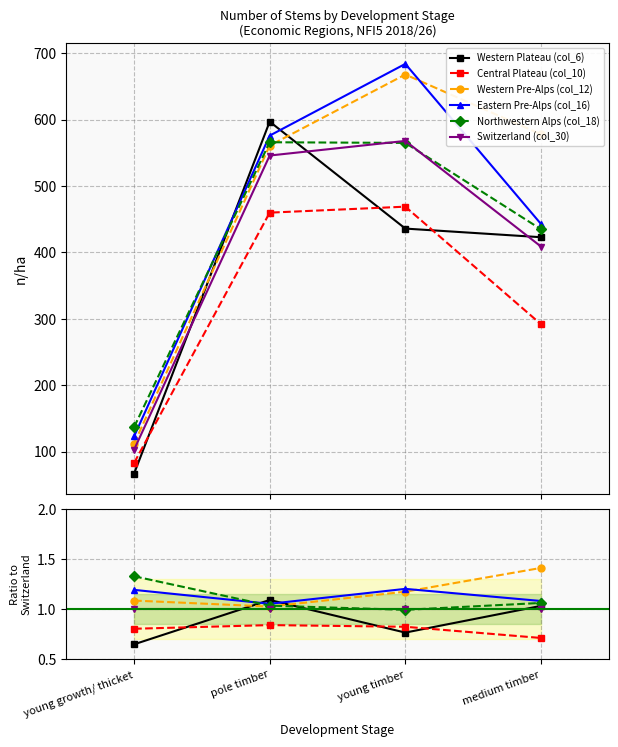

True or false: Eastern Pre-Alps (col_16) and Switzerland (col_30) cross at least once.

False